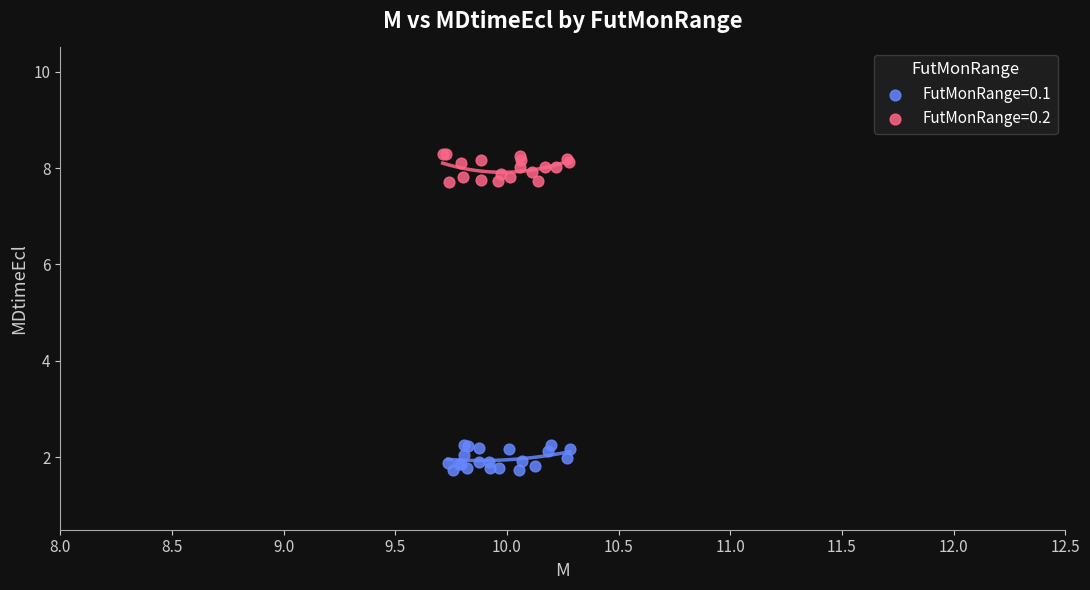

Which series reaches the maximum Y coordinate?

FutMonRange=0.2